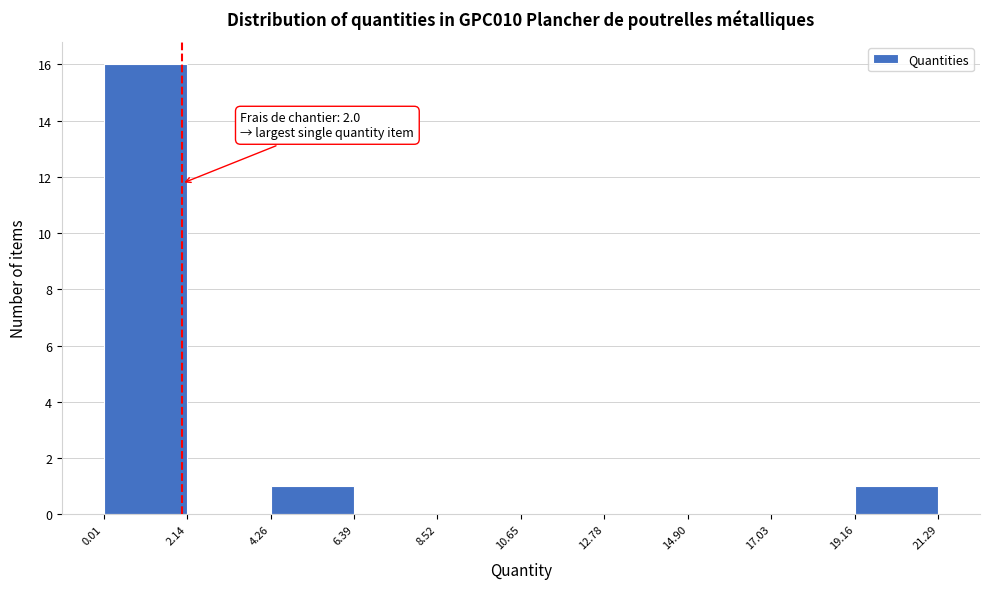

Which range on the x-axis has the tallest bar?

0.01 to 2.14